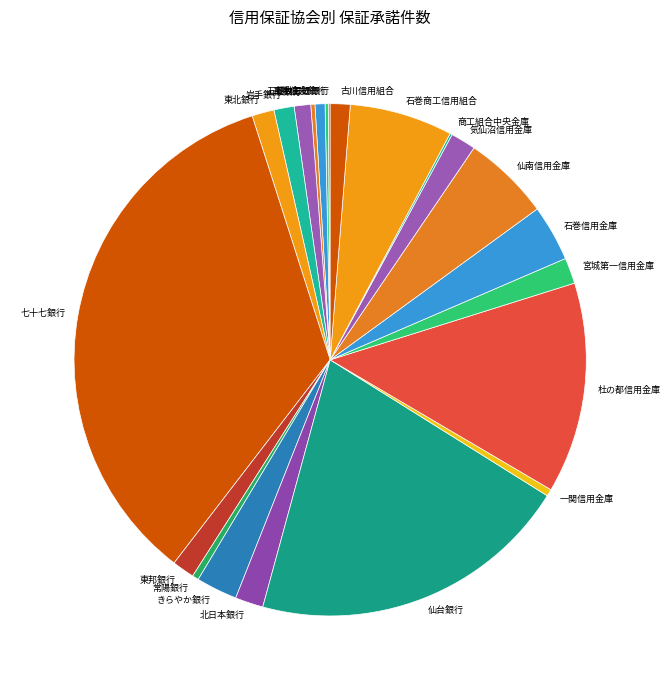

What is the largest slice in the pie chart?

七十七銀行